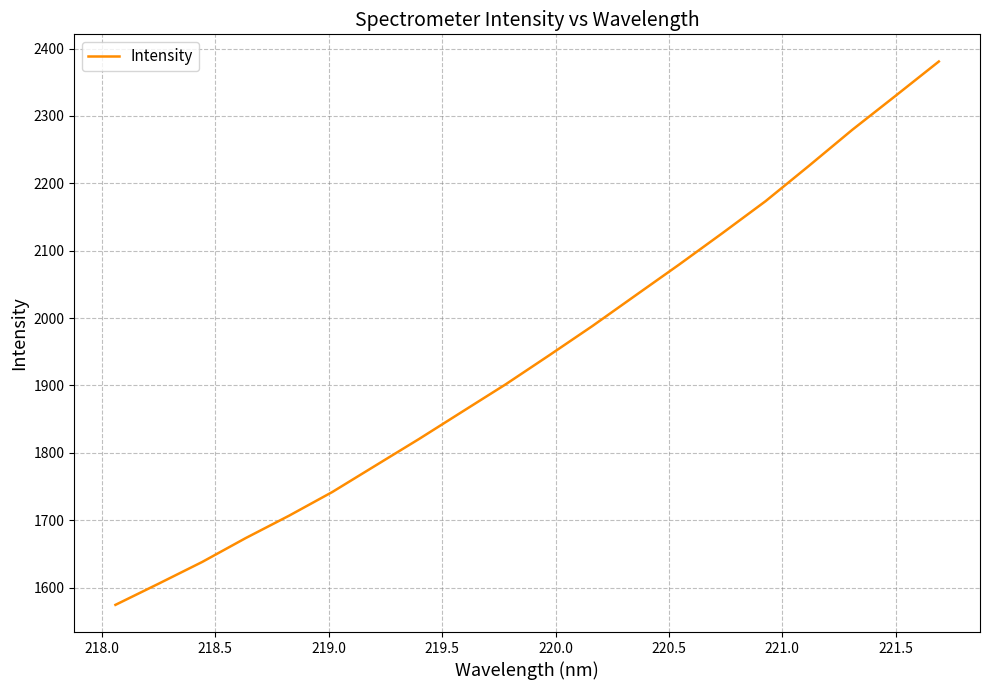

What is the maximum value shown in the chart?

2380.7